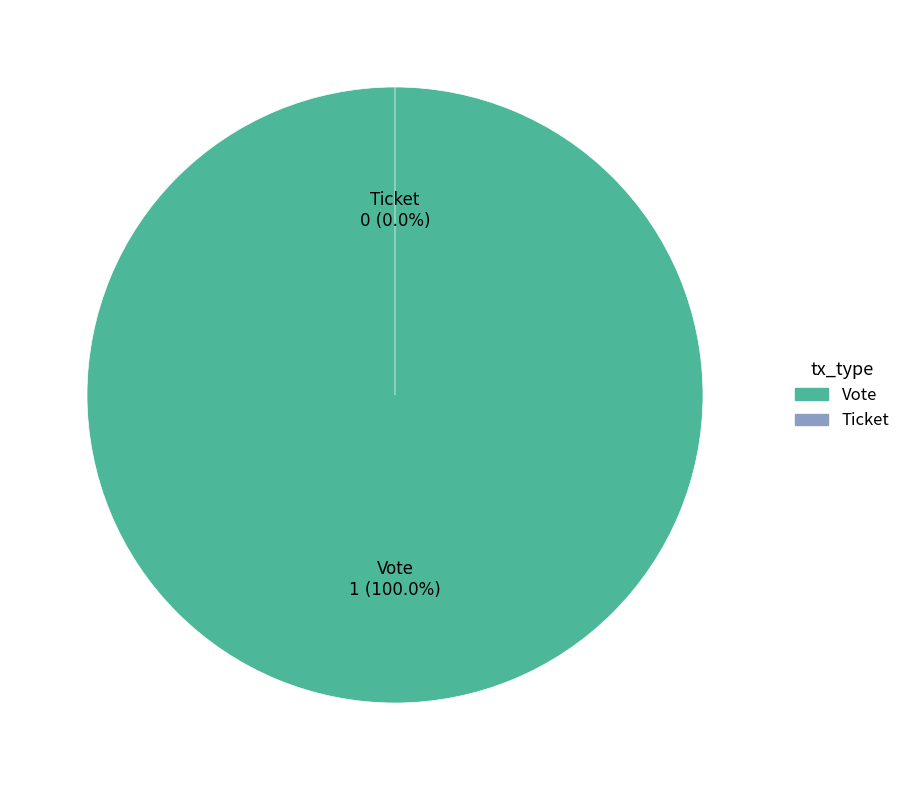

Is there a majority slice in this chart?

Yes